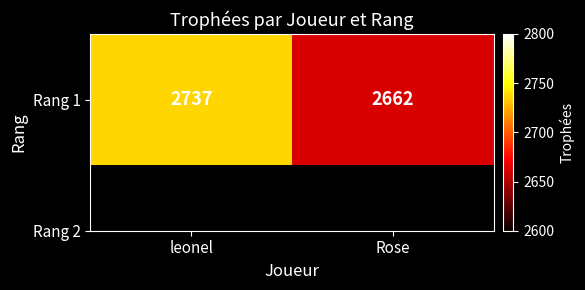

What is the change in value from leonel to Rose?

-75